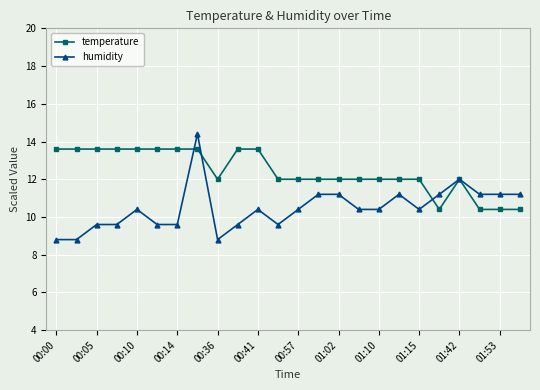

What is the sum of all humidity values?

251.2